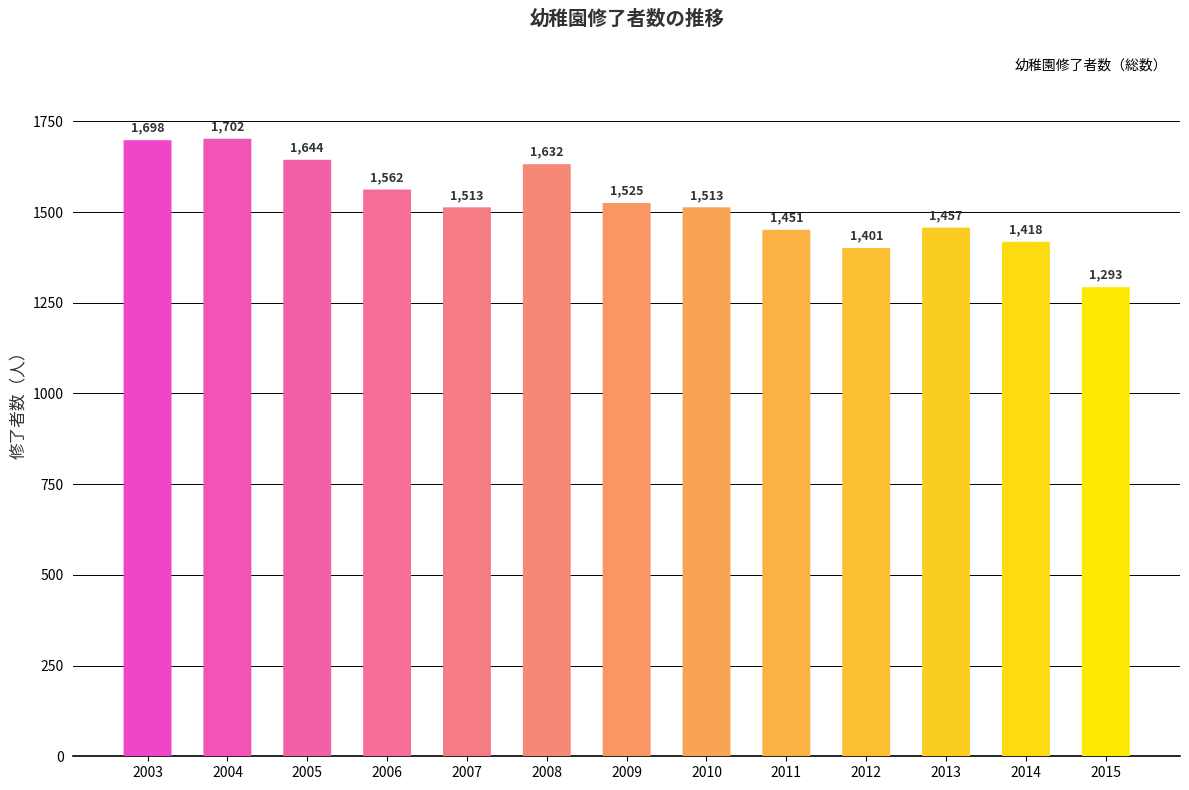

Reading right to left, what are all the values shown in this chart?

2015=1293	2014=1418	2013=1457	2012=1401	2011=1451	2010=1513	2009=1525	2008=1632	2007=1513	2006=1562	2005=1644	2004=1702	2003=1698